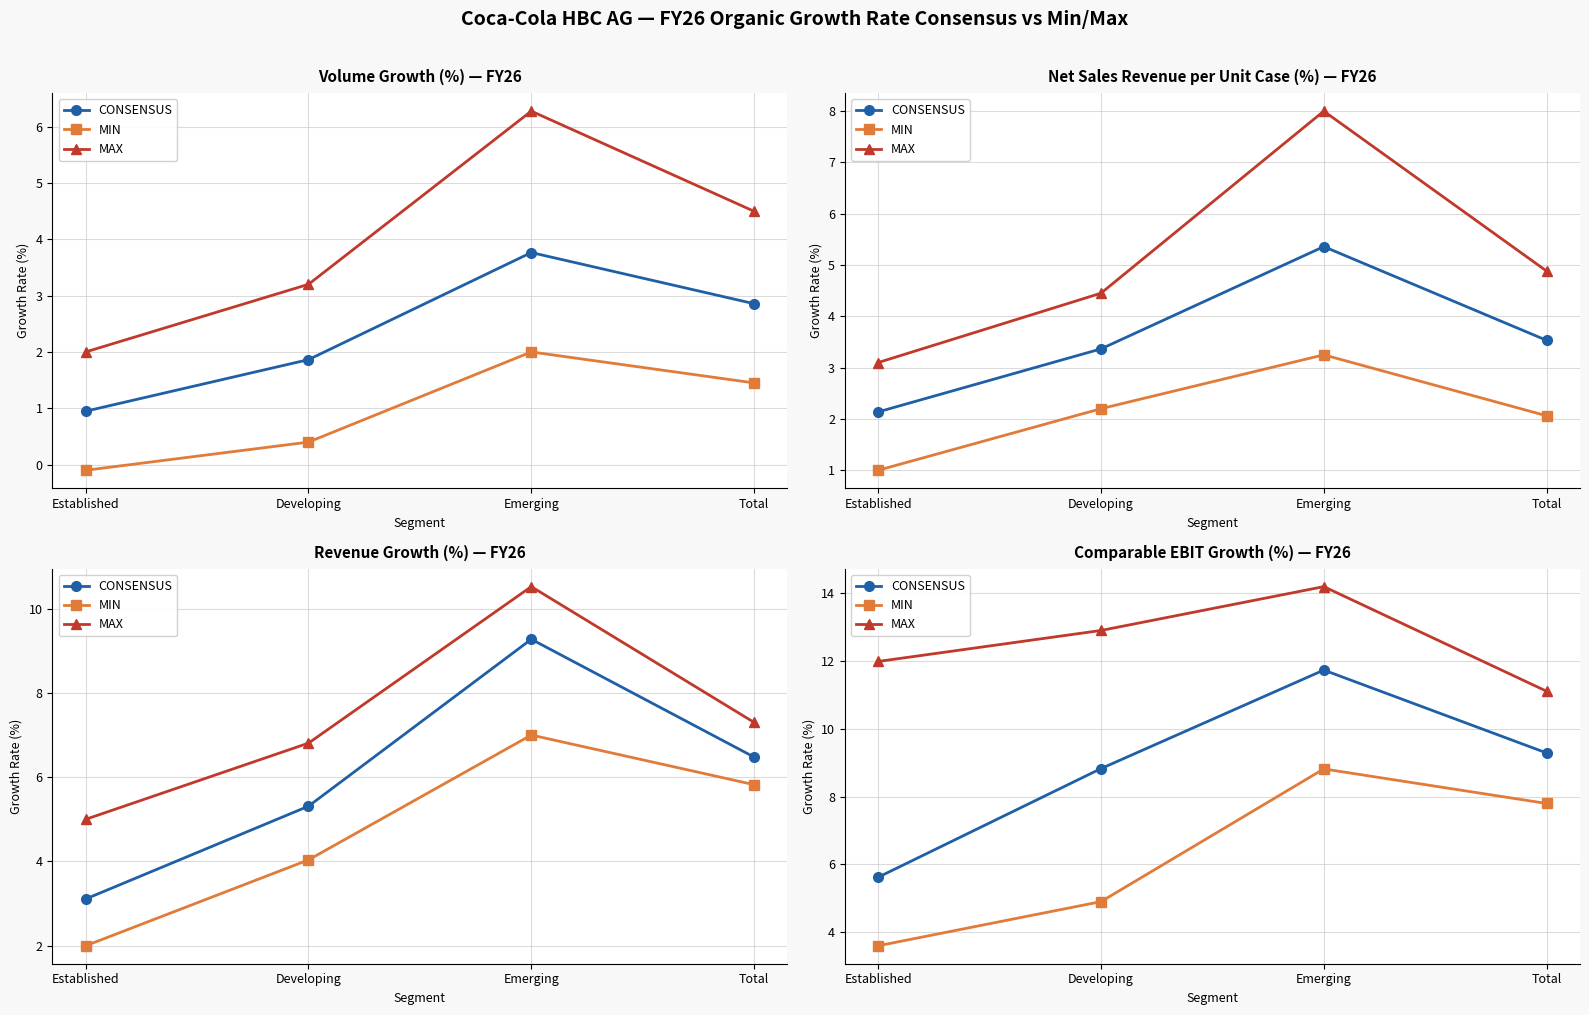

Which series has the largest range (max minus min)?

CONSENSUS